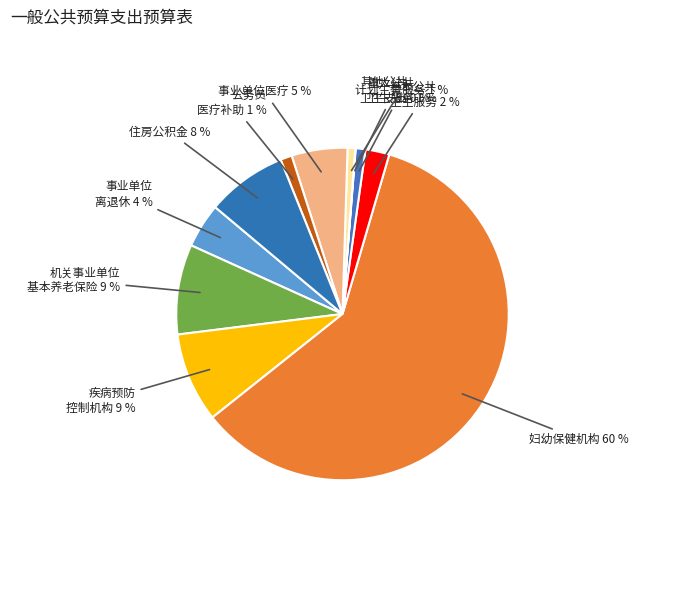

Combined, do 疾病预防 控制机构 and 妇幼保健机构 account for over 50%?

Yes